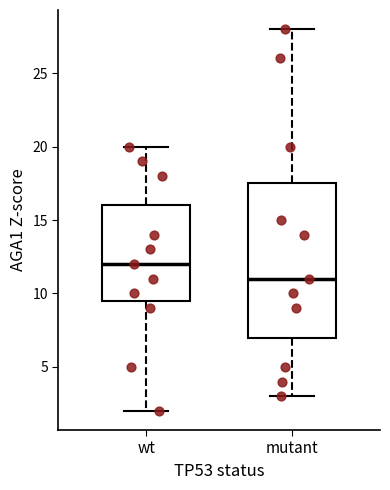

Where does the lower whisker of the box for mutant end on the y-axis? The values are not printed on the chart, so give them approximately, as read against the axis.

3.0